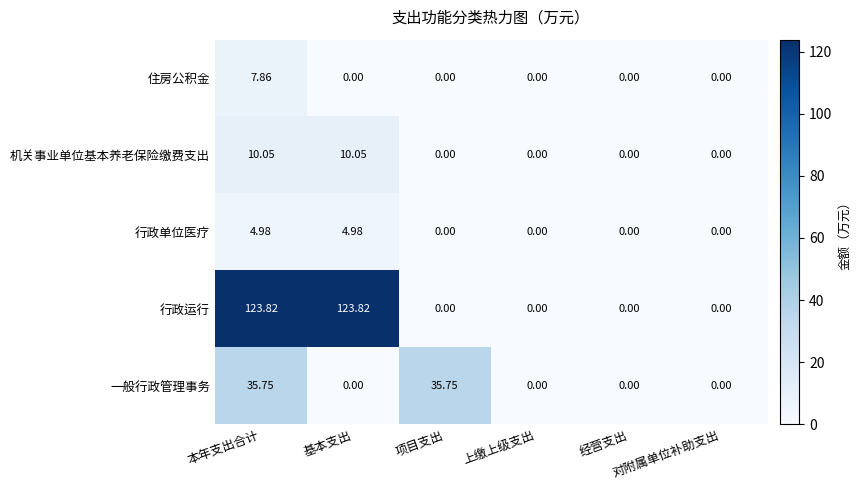

Which series has the largest total across all categories?

行政运行